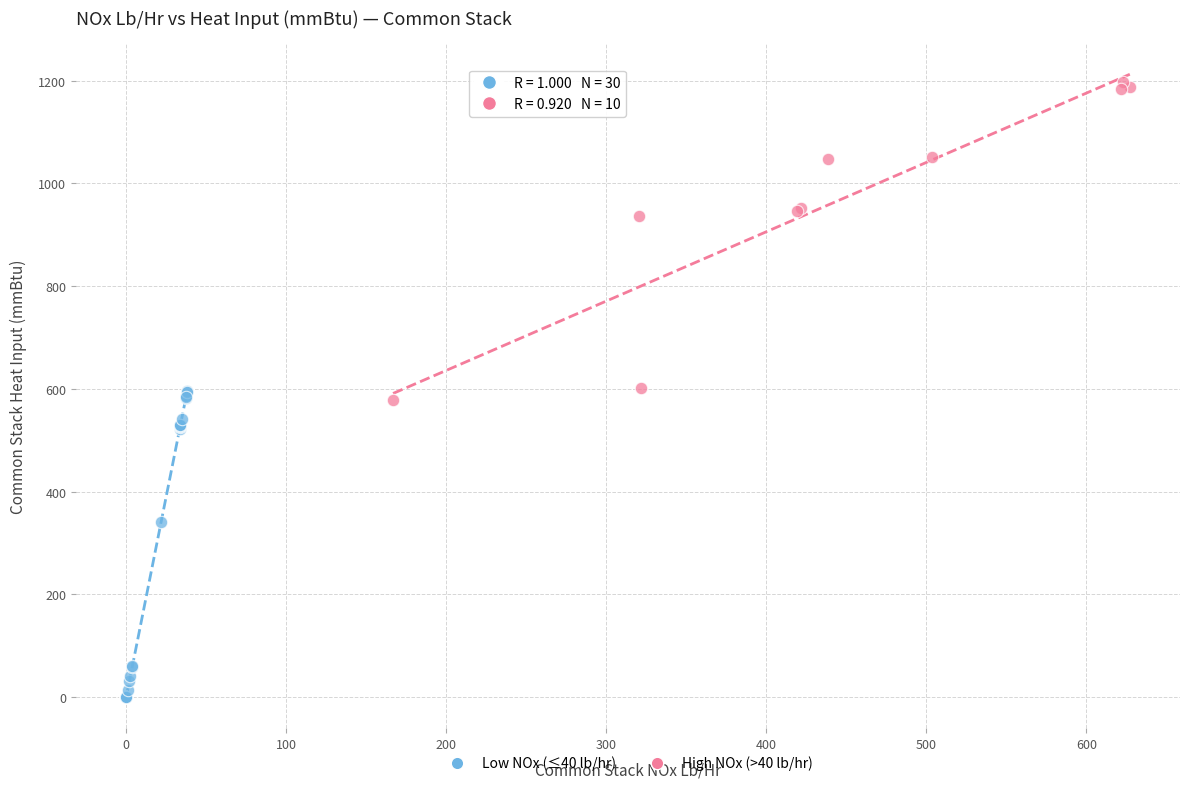

Which series reaches the minimum Y coordinate?

Low NOx (≤40 lb/hr)